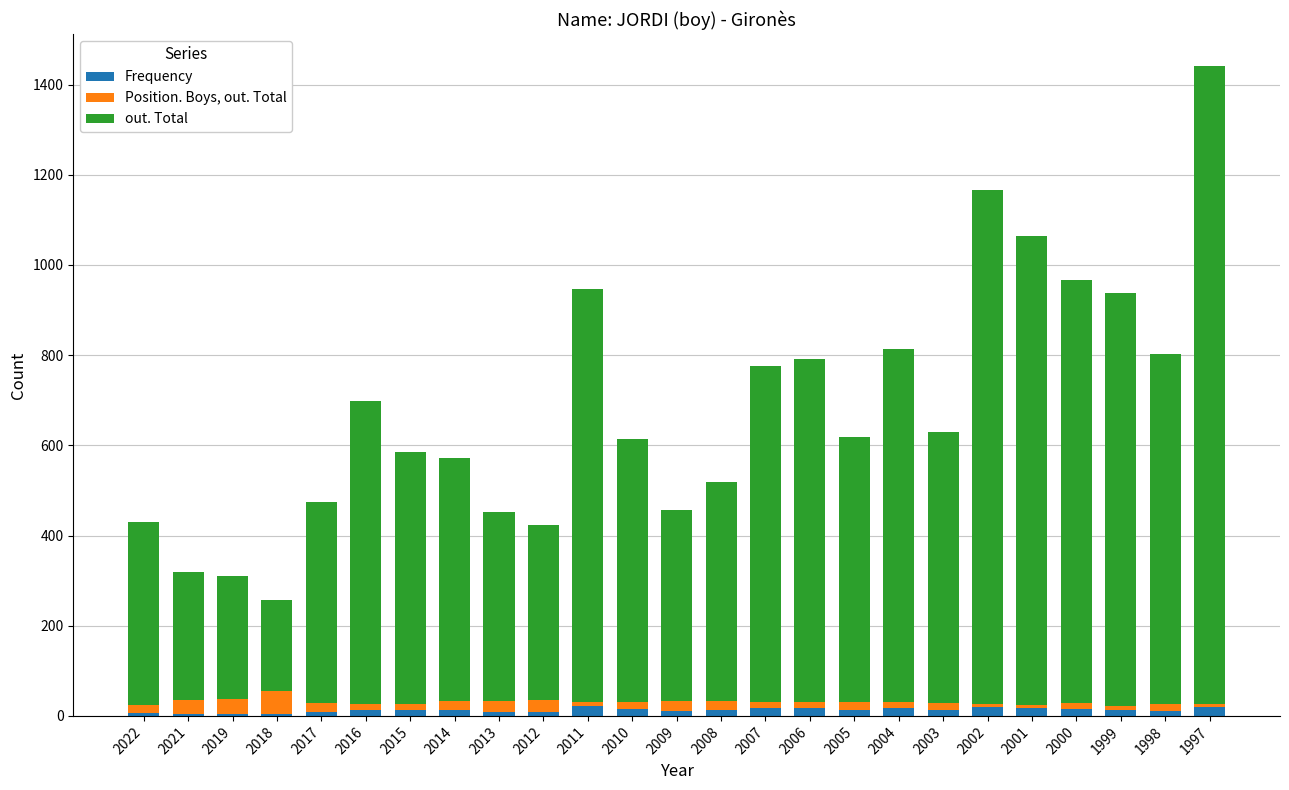

At which category is the sum across all series the highest?

1997